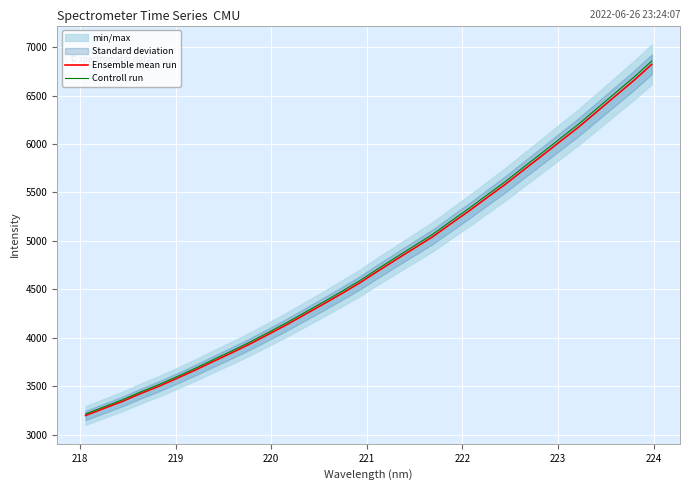

What is the lowest value of the Ensemble mean run series?

3199.7